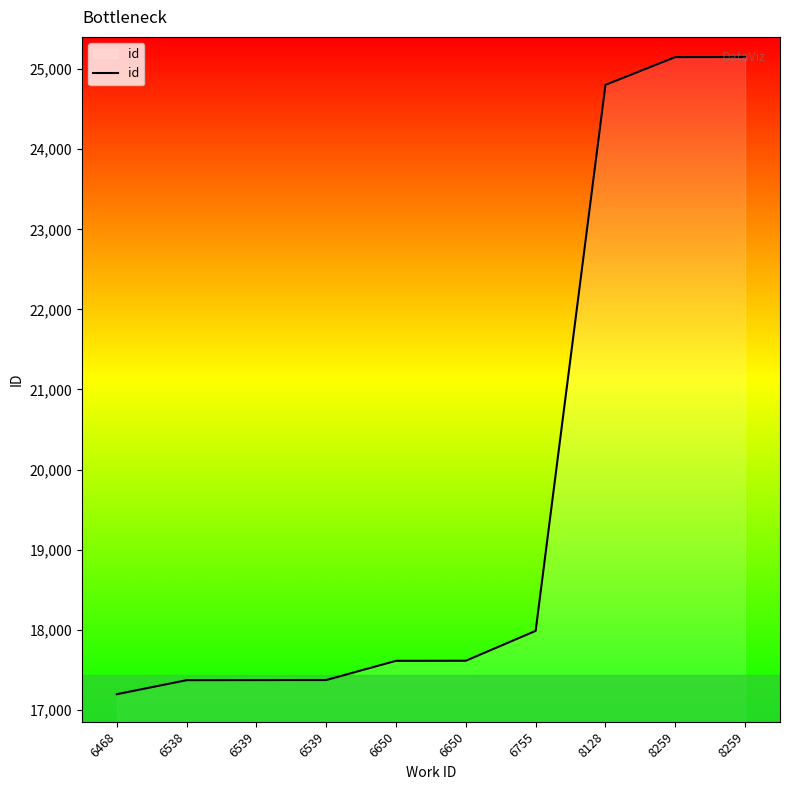

Where does the data first go above 17612?

6755